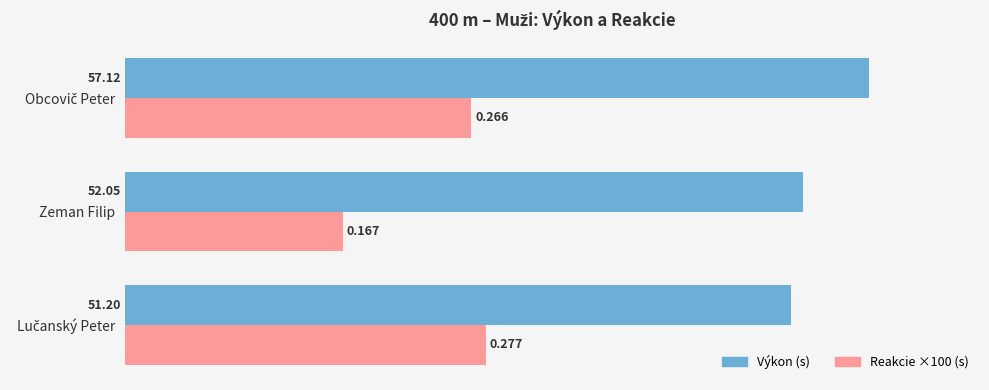

Which series has the largest total across all categories?

Výkon (s)